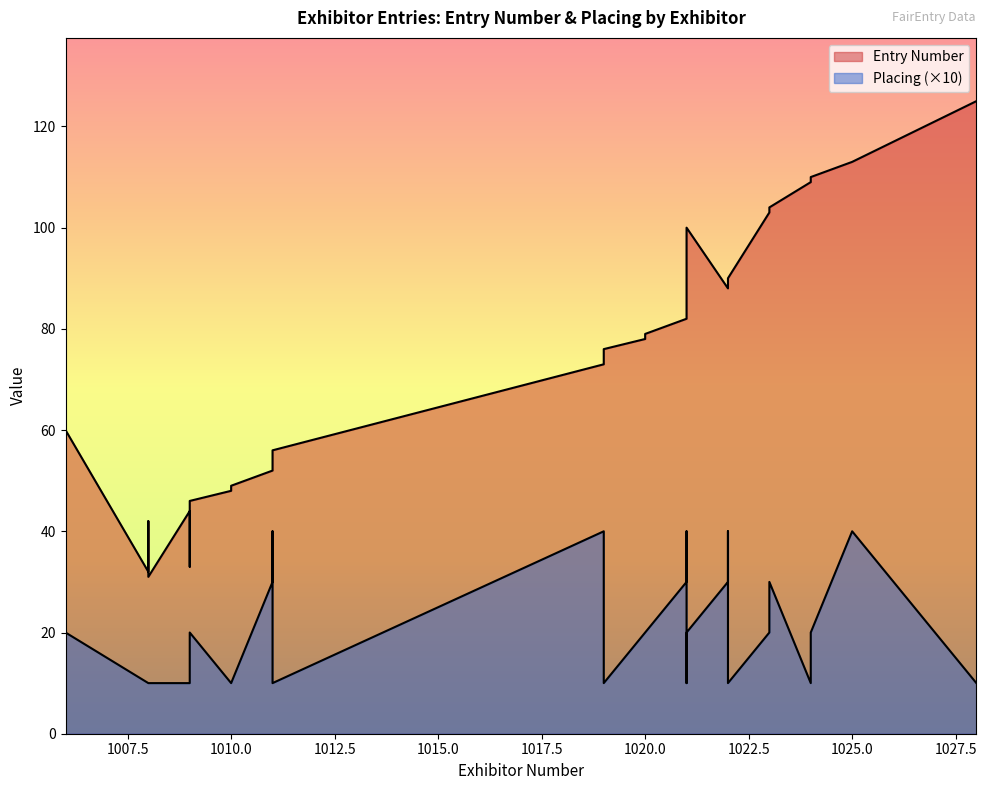

What value does the Placing series have at 1008?

1